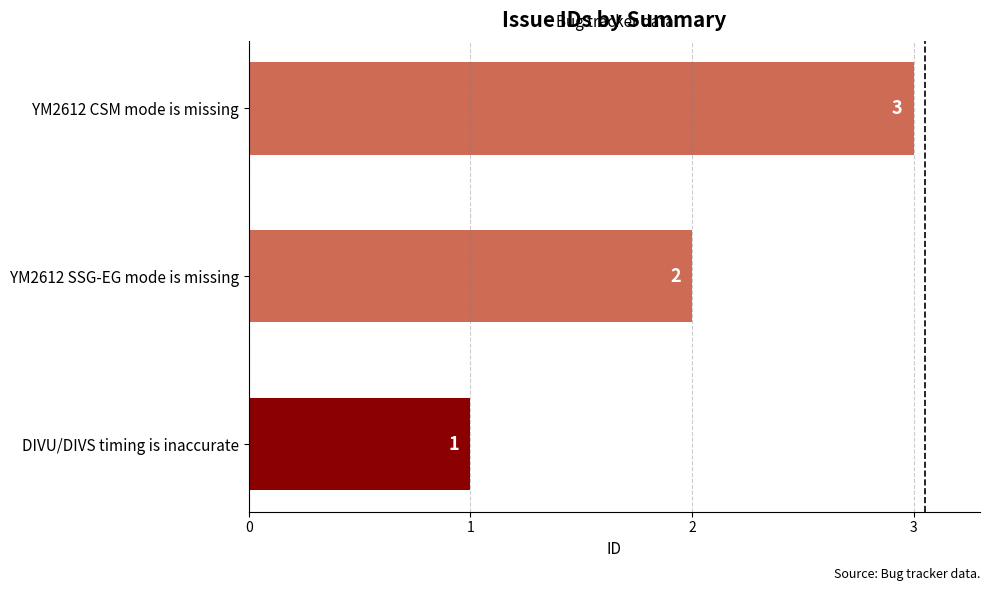

The value at DIVU/DIVS timing is inaccurate is 2. True or false?

False